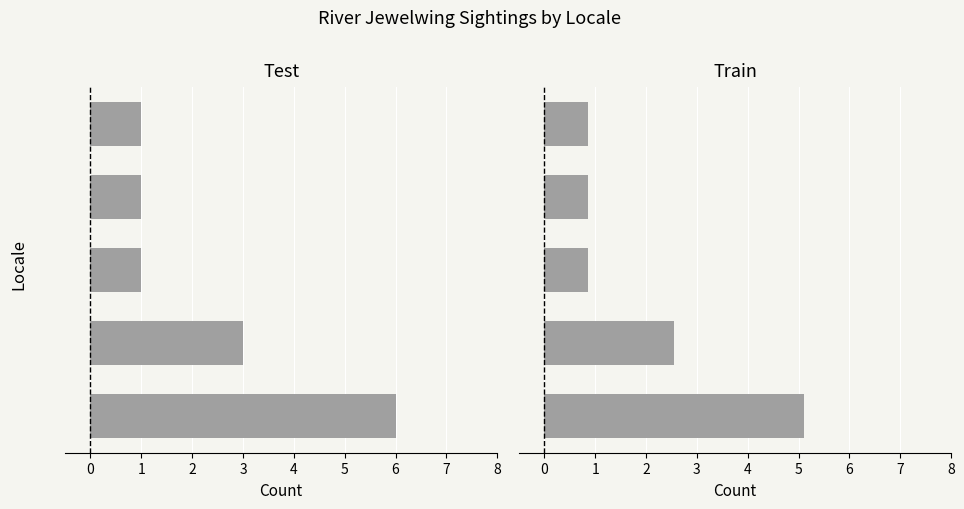

Which category has the lowest value across all series?

1